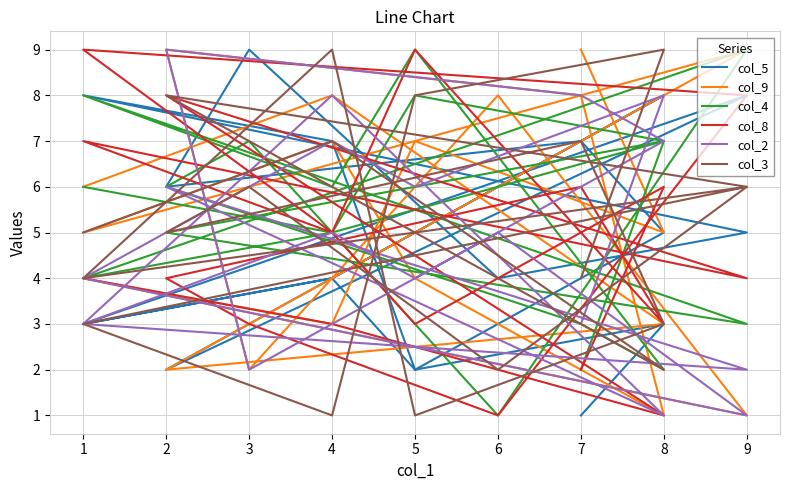

How many lines are shown in the chart?

6